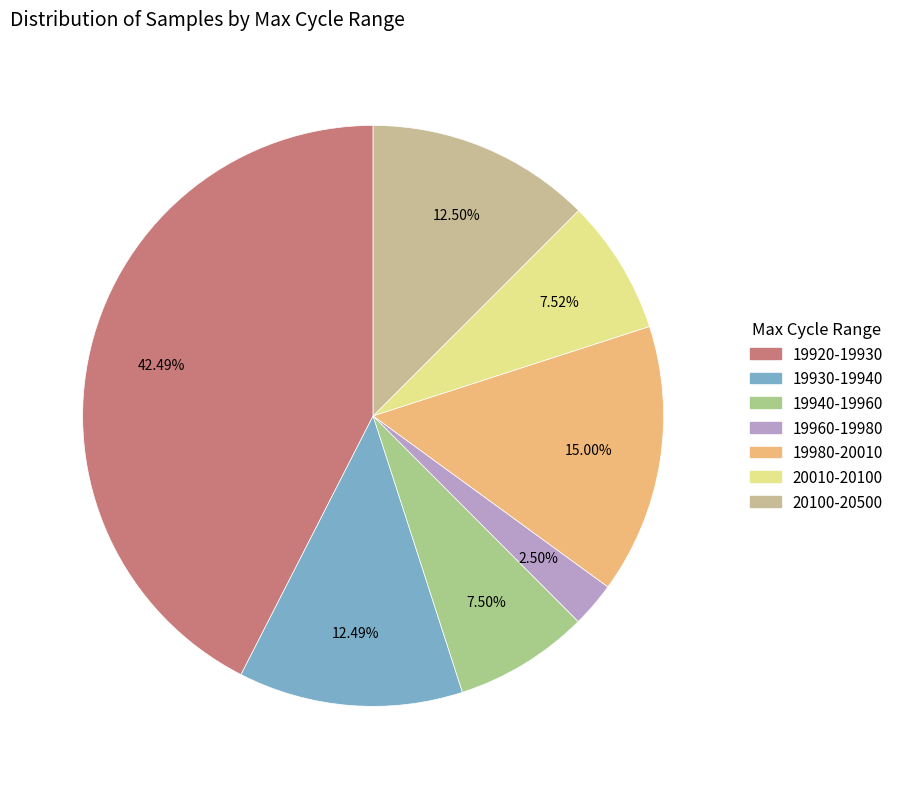

Count the number of slices in the pie.

7